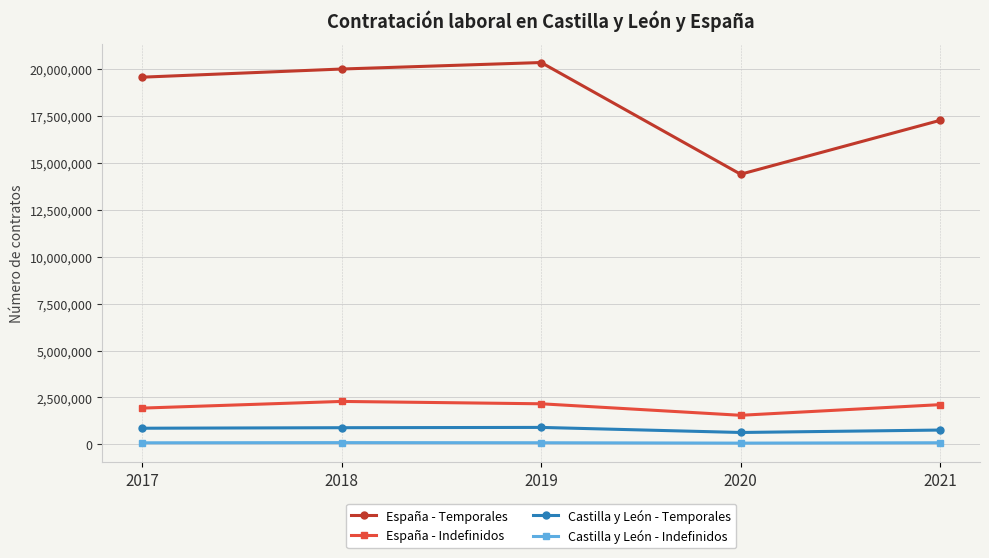

How many data points does each series have?

5